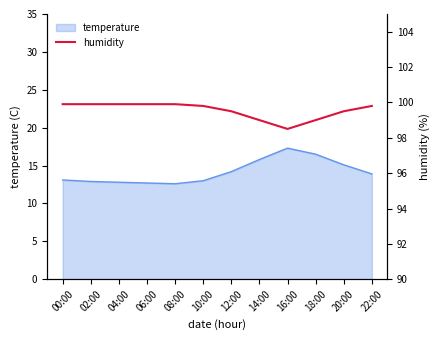

Reading right to left, what are all the values shown in this chart?

99.8	99.5	99.0	98.5	99.0	99.5	99.8	99.9	99.9	99.9	99.9	99.9